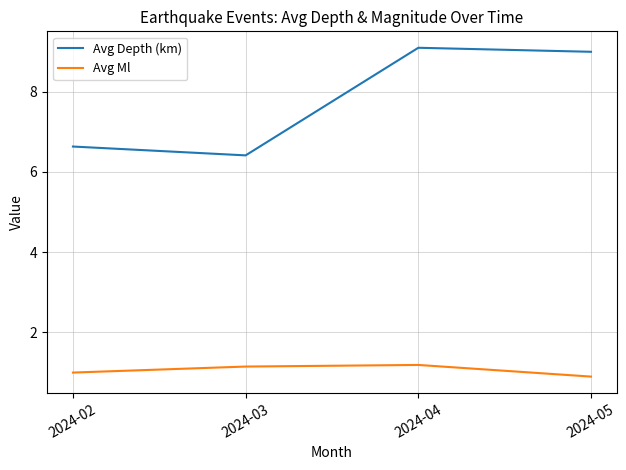

Is the value of Avg Depth (km) at 2024-02 greater than the value of Avg Ml at 2024-04?

Yes